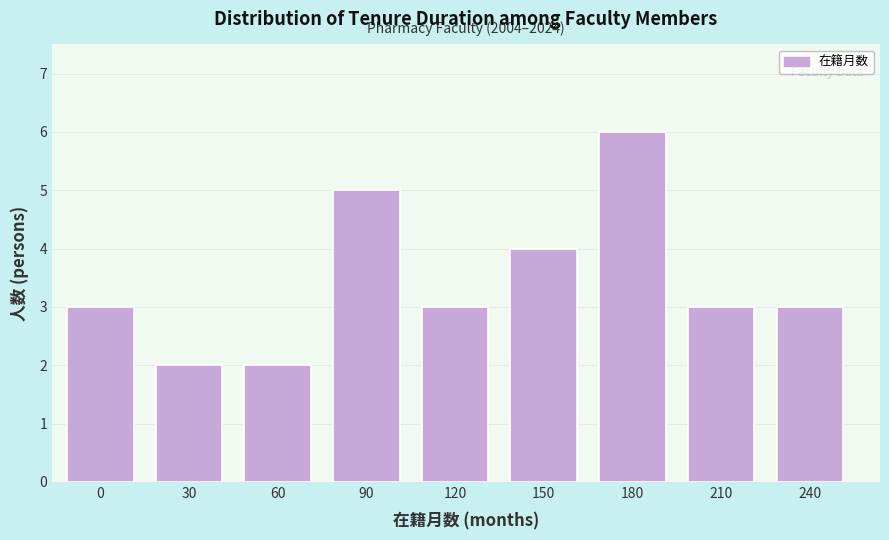

Reading left to right, list all the values displayed in this chart.

0=3	30=2	60=2	90=5	120=3	150=4	180=6	210=3	240=3